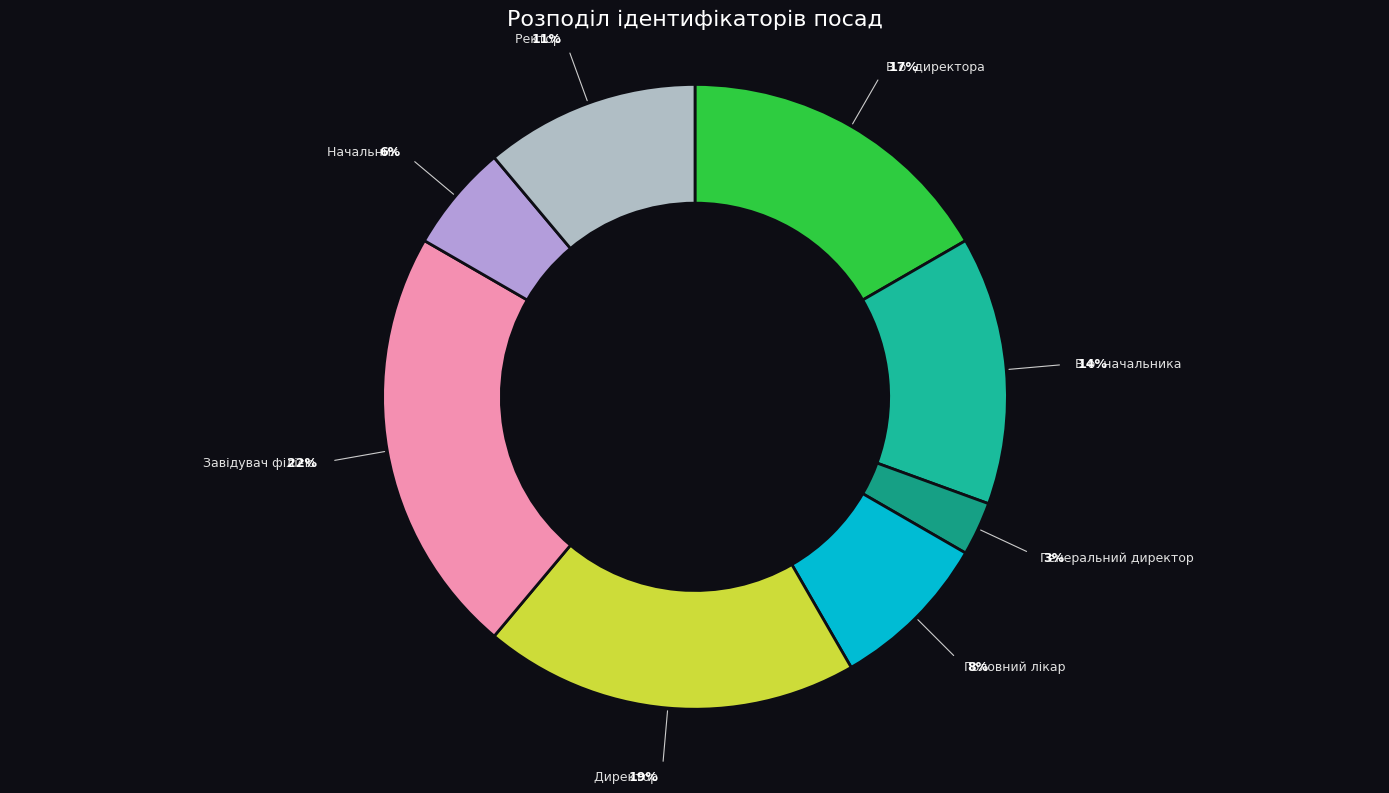

Is it true that Начальник is 1% of the pie?

False